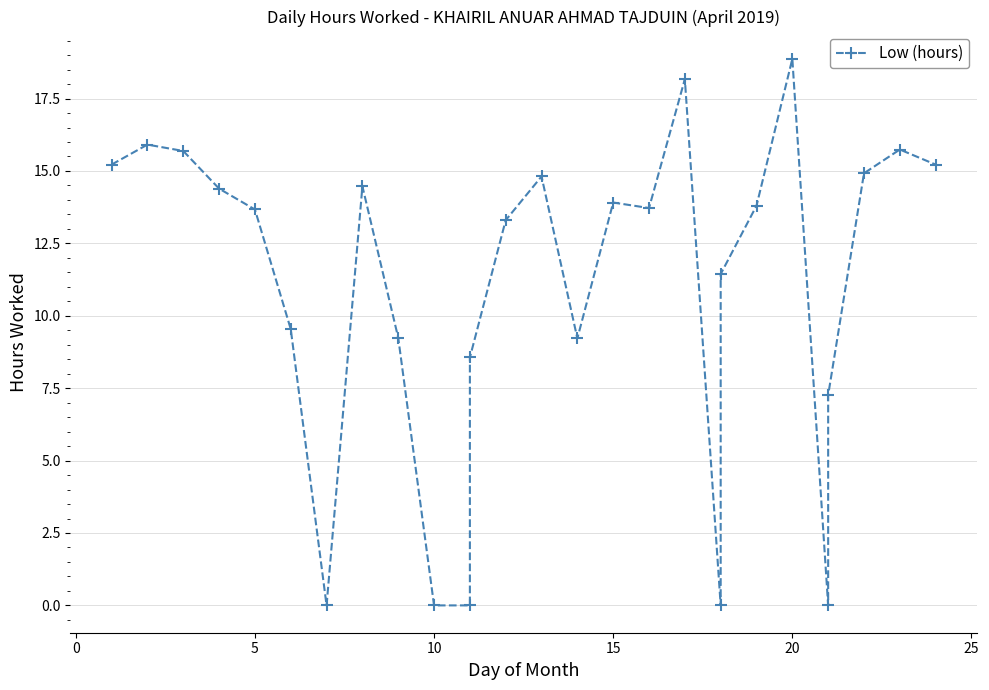

What is the change in value from 12 to 17?

+4.9